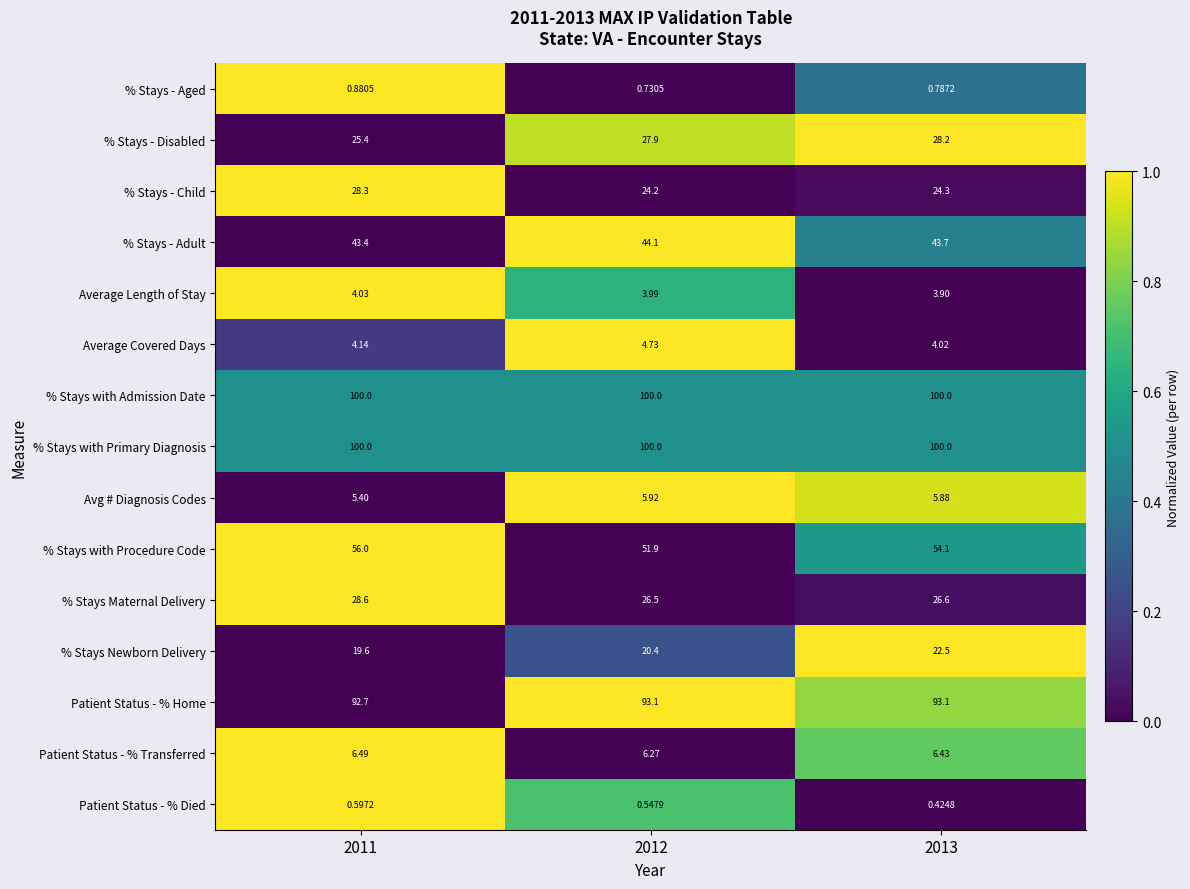

Is the value of % Stays - Adult at 2012 greater than the value of % Stays - Aged at 2011?

Yes